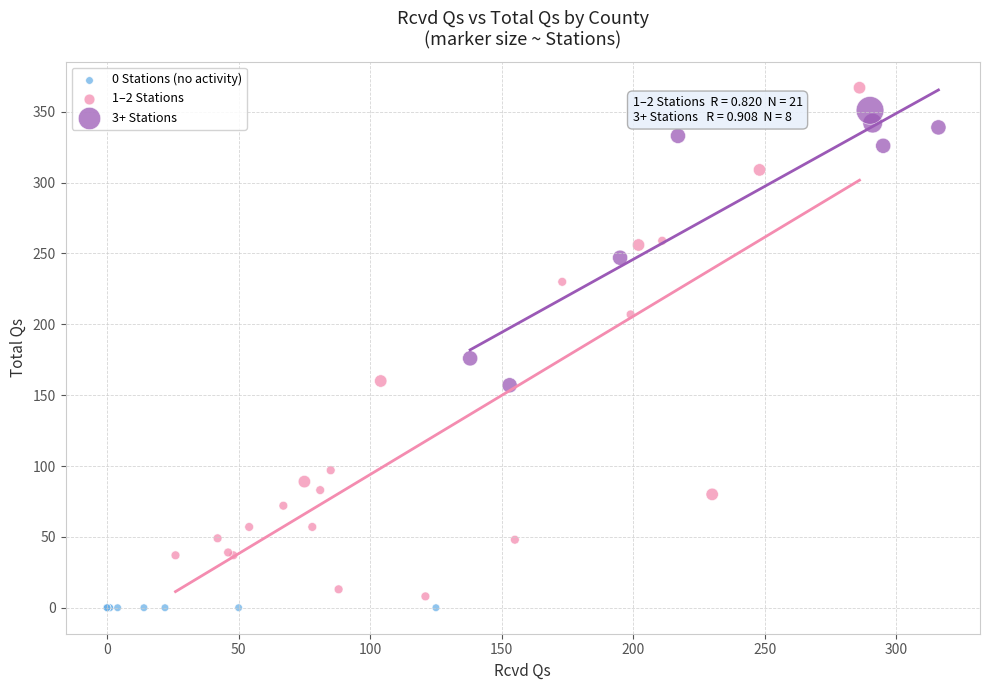

What are all the series names shown in the legend?

0 Stations (no activity), 1–2 Stations, 3+ Stations